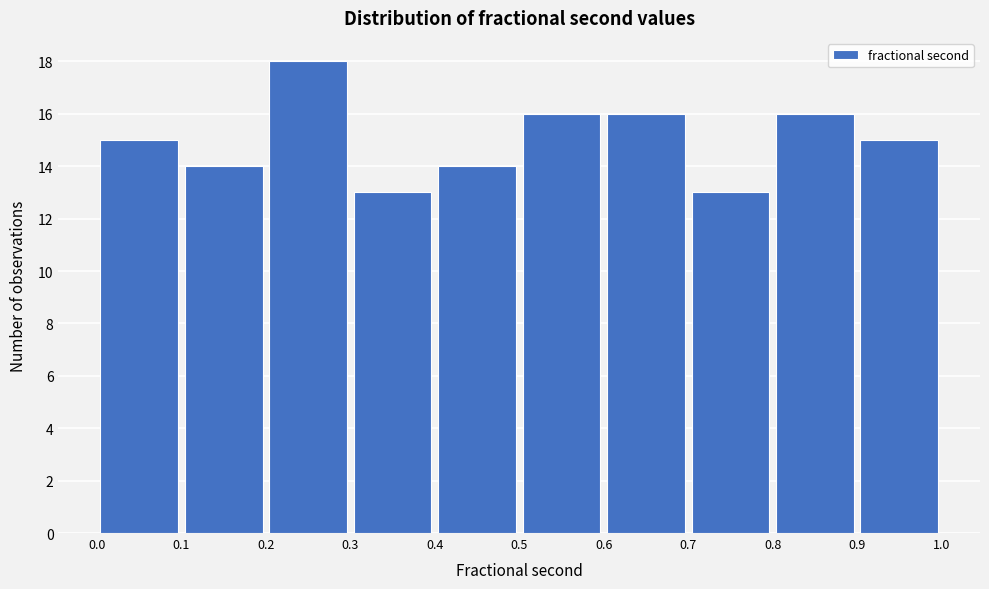

Reading left to right, list every bar in this chart as the range it spans on the x-axis followed by its height. The values are not printed on the chart, so give them approximately, as read against the axis.

0.0 to 0.1: 15
0.1 to 0.2: 14
0.2 to 0.3: 18
0.3 to 0.4: 13
0.4 to 0.5: 14
0.5 to 0.6: 16
0.6 to 0.7: 16
0.7 to 0.8: 13
0.8 to 0.9: 16
0.9 to 1.0: 15